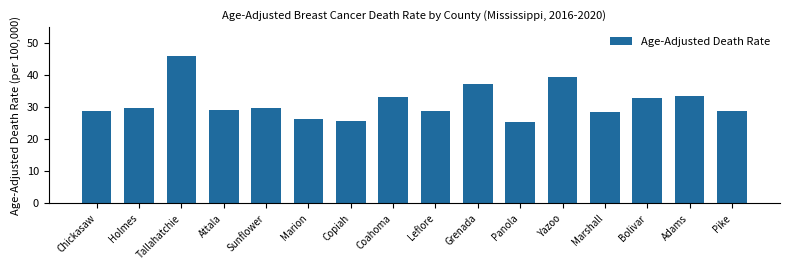

What is the minimum value shown in the chart?

25.3